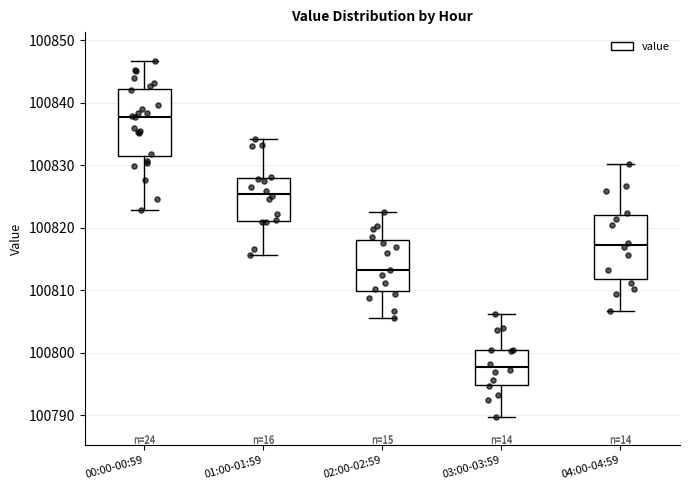

Which box has the highest median line?

00:00-00:59